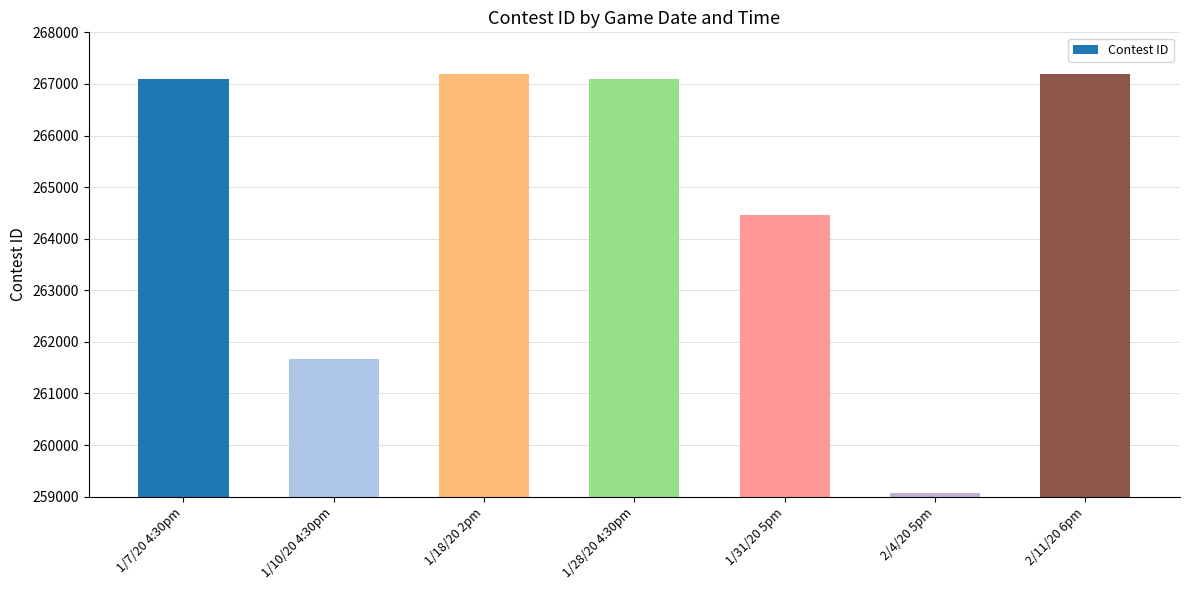

What is the label of the 4th bar from the right?

1/28/20 4:30pm